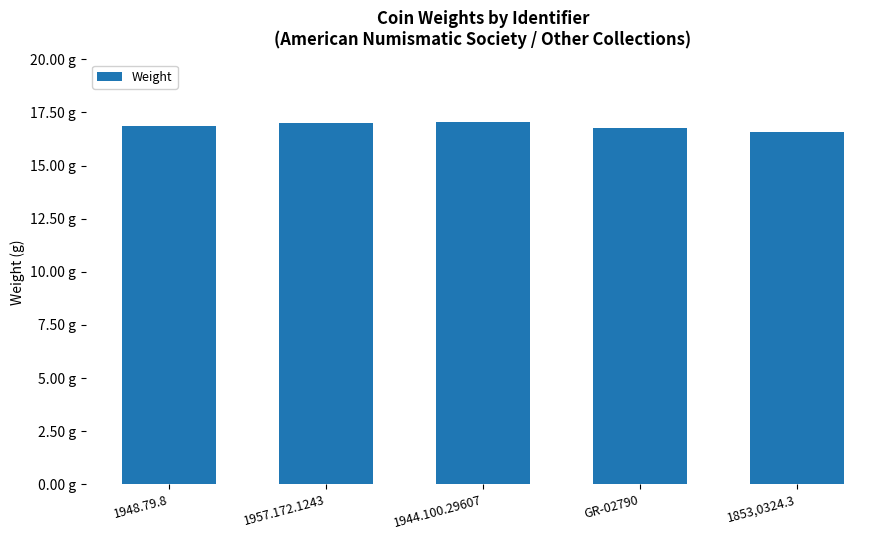

Are the bars horizontal?

No